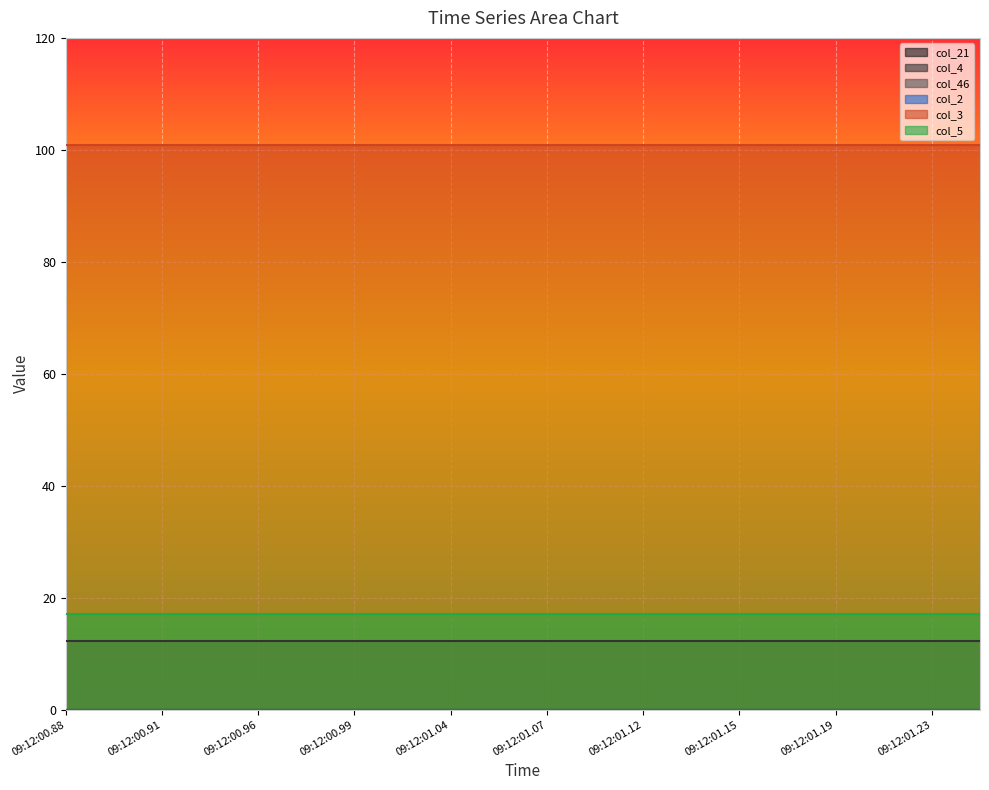

What is the label of the 8th point from the right?

09:12:01.12